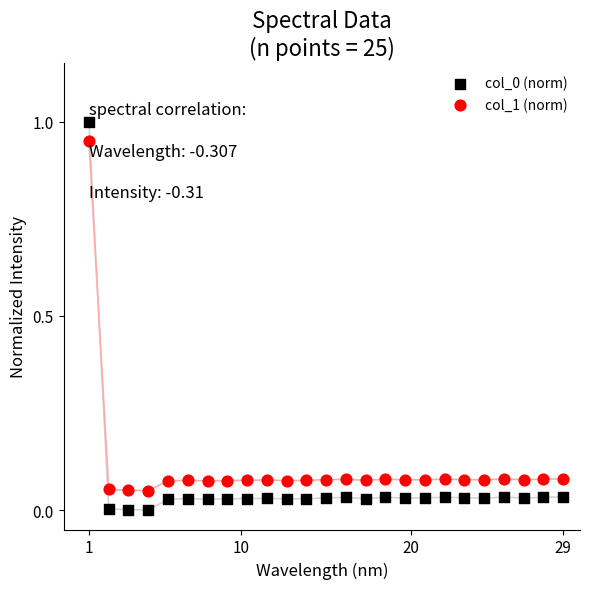

What is the X range (max minus min) for the scatter plot?

28.0